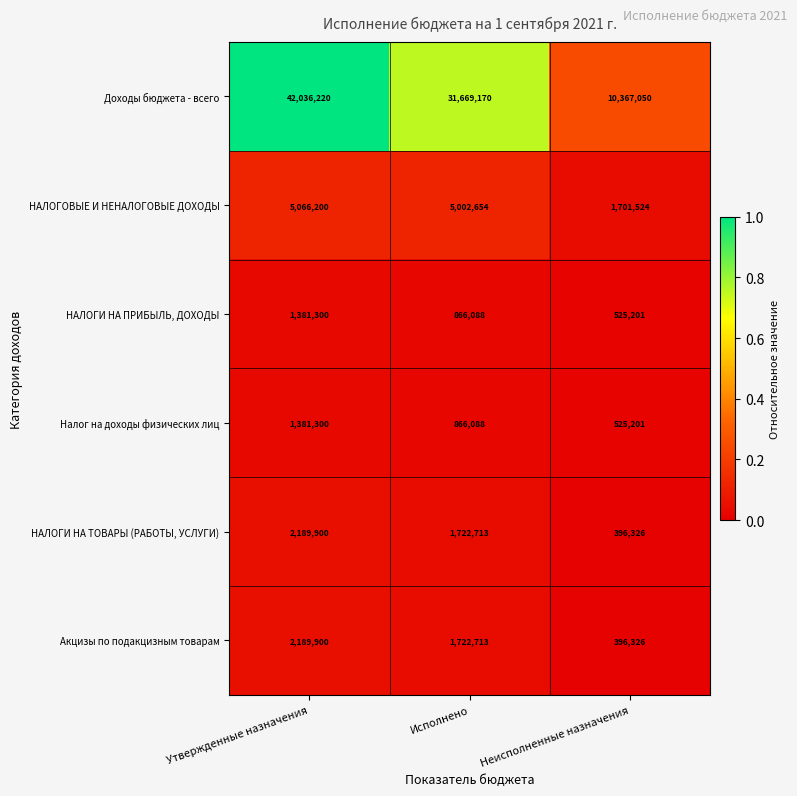

Reading left to right, extract all data points from this chart.

Доходы бюджета - всего: 42036220	31669170	10367050
НАЛОГОВЫЕ И НЕНАЛОГОВЫЕ ДОХОДЫ: 5066200	5002654	1701524
НАЛОГИ НА ПРИБЫЛЬ, ДОХОДЫ: 1381300	866088	525201
Налог на доходы физических лиц: 1381300	866088	525201
НАЛОГИ НА ТОВАРЫ (РАБОТЫ, УСЛУГИ): 2189900	1722713	396326
Акцизы по подакцизным товарам: 2189900	1722713	396326